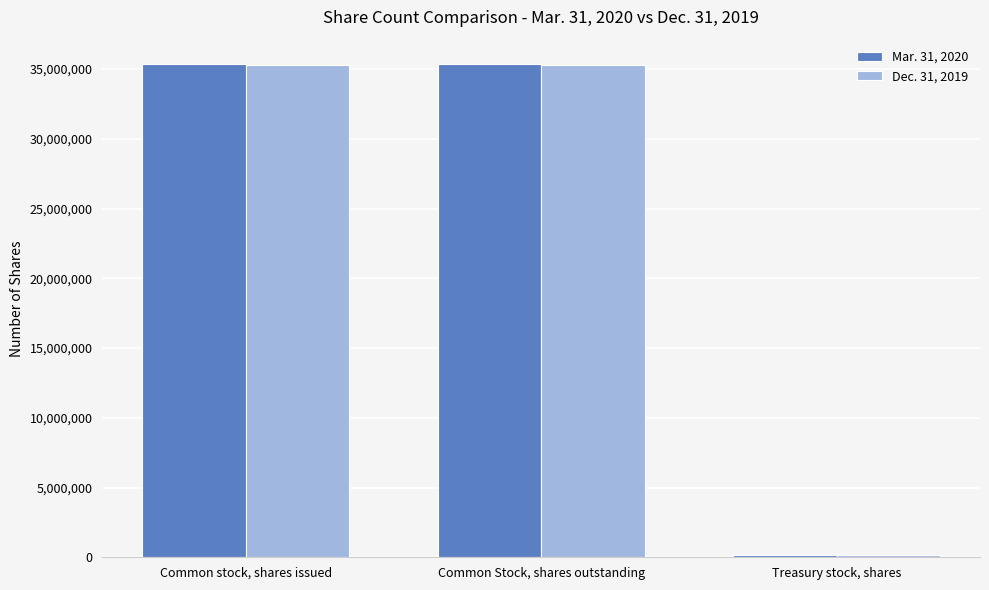

What is the spread (max minus min) of values at Common Stock, shares outstanding?

62394